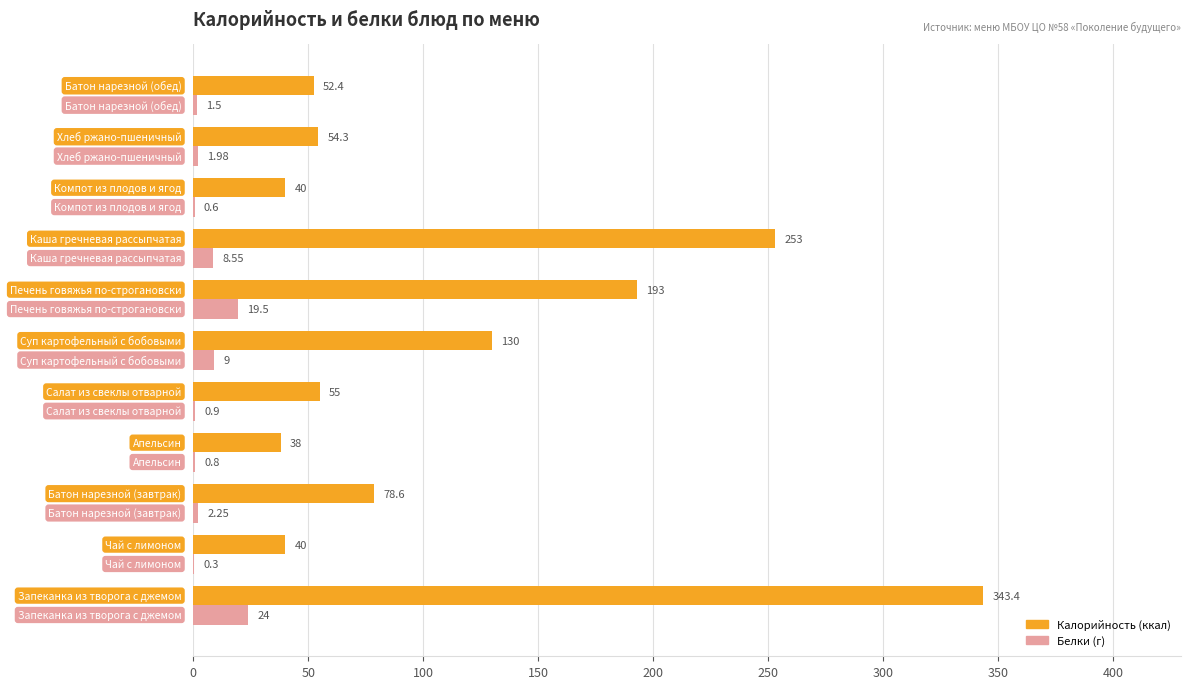

How many categories are shown in the chart?

11